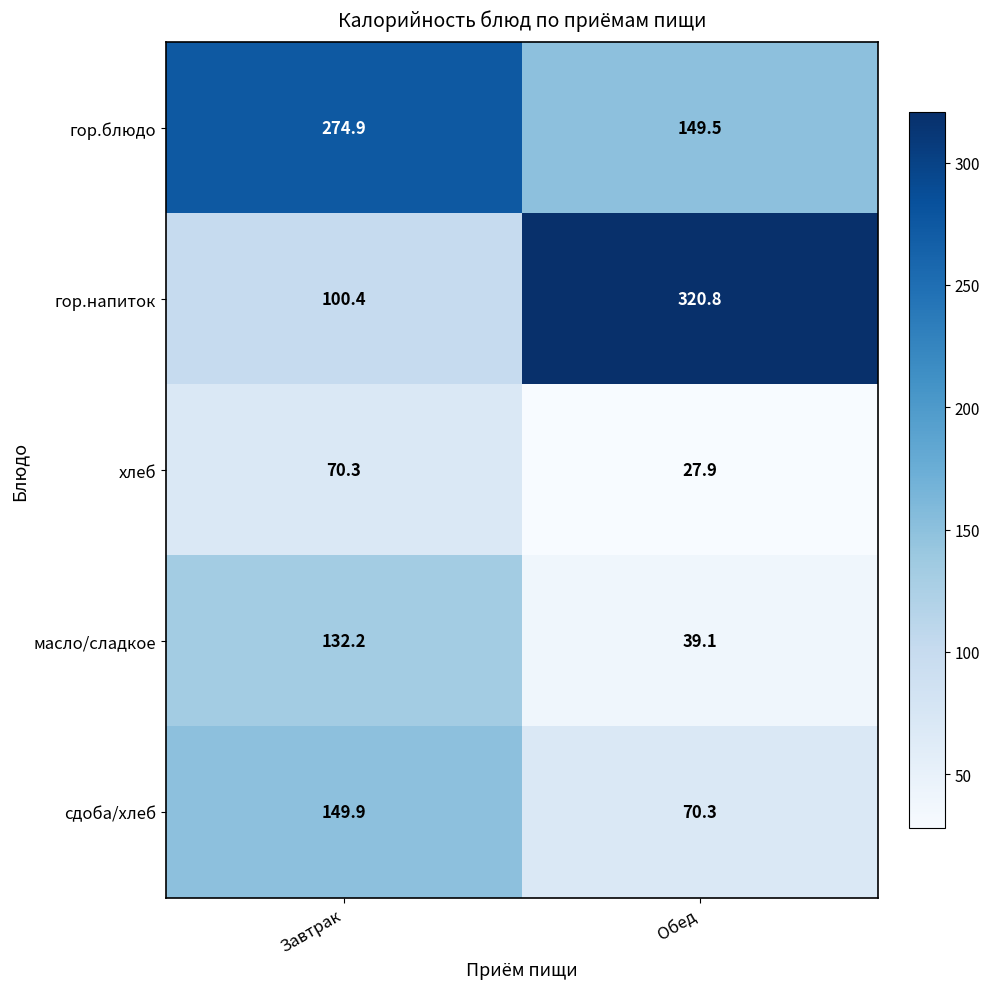

List the labels in order of сдоба/хлеб value, smallest first.

Обед, Завтрак